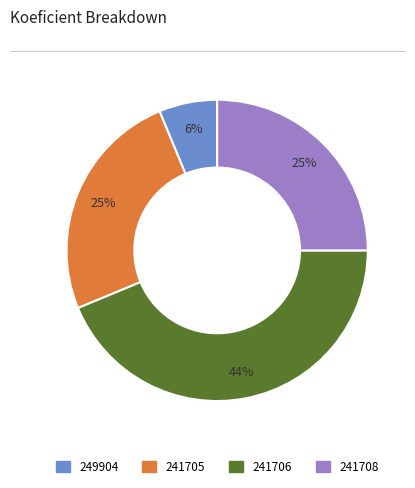

The 241708 slice represents 15% of the pie. True or false?

False